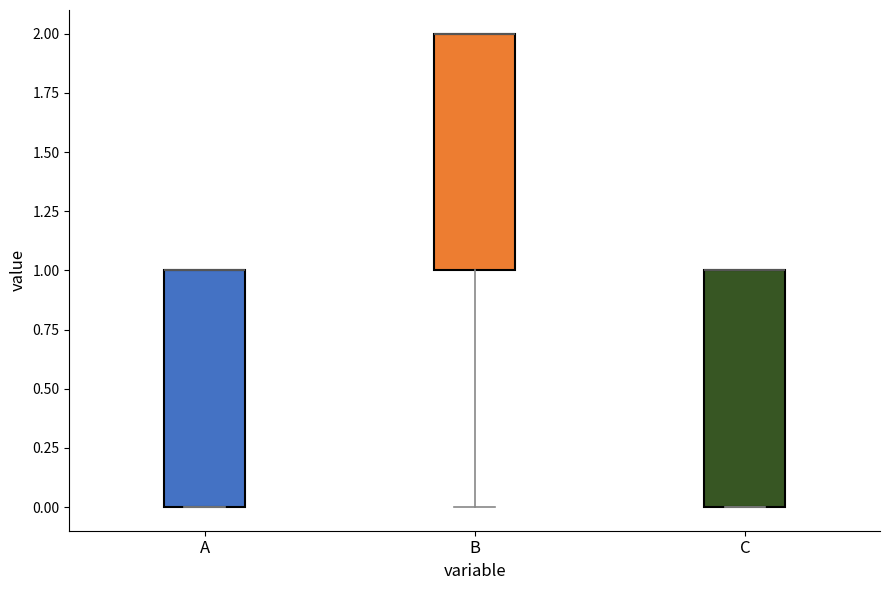

Reading left to right, read every box against the y-axis: the position of its median line, the range the box covers, and the ends of its whiskers. The values are not printed on the chart, so give them approximately, as read against the axis.

A: median 1 (drawn on the box's upper edge), box 0 to 1, whiskers 0 to 1
B: median 2 (drawn on the box's upper edge), box 1 to 2, whiskers 0 to 2
C: median 1 (drawn on the box's upper edge), box 0 to 1, whiskers 0 to 1